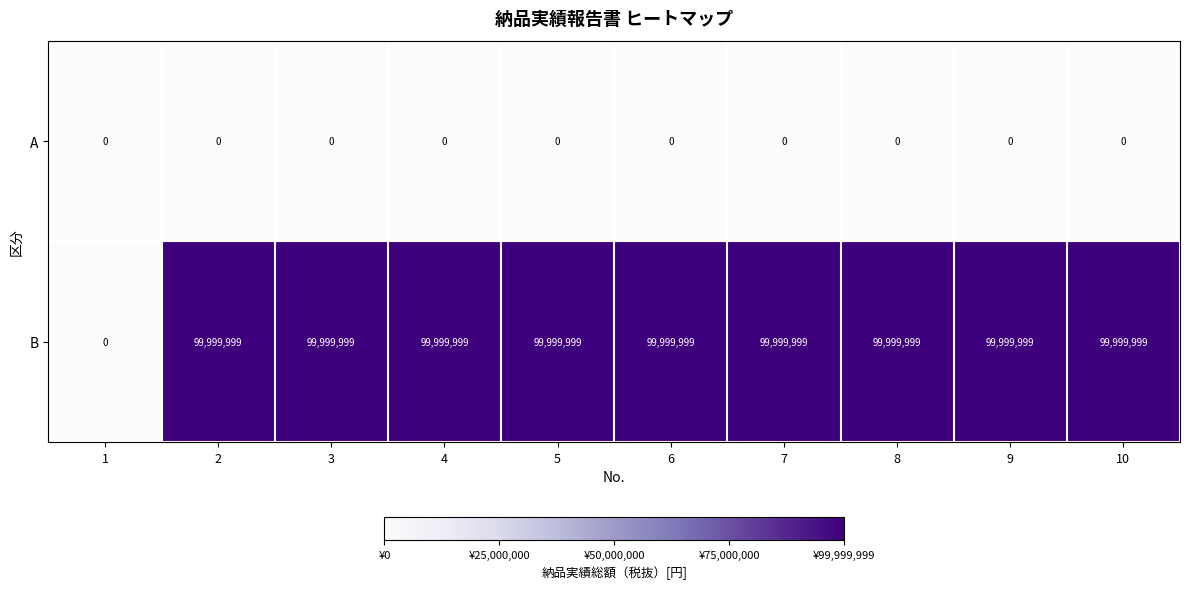

The value of B at 9 is 99999999. True or false?

True